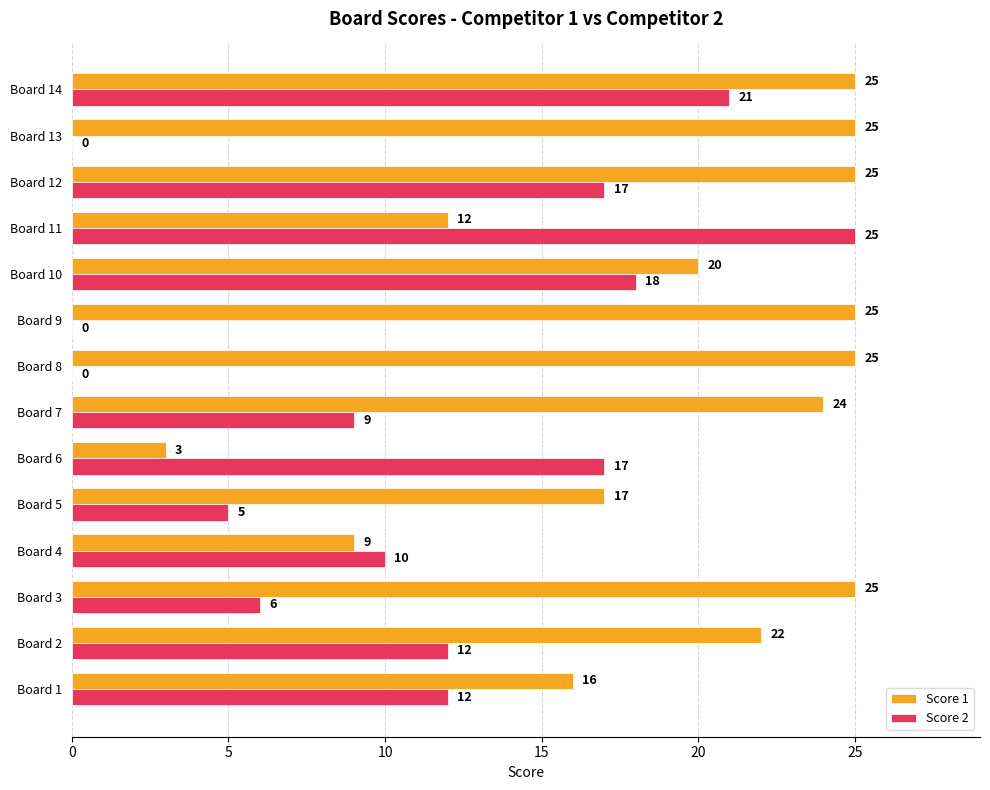

What is the highest value of the Score 2 series?

25